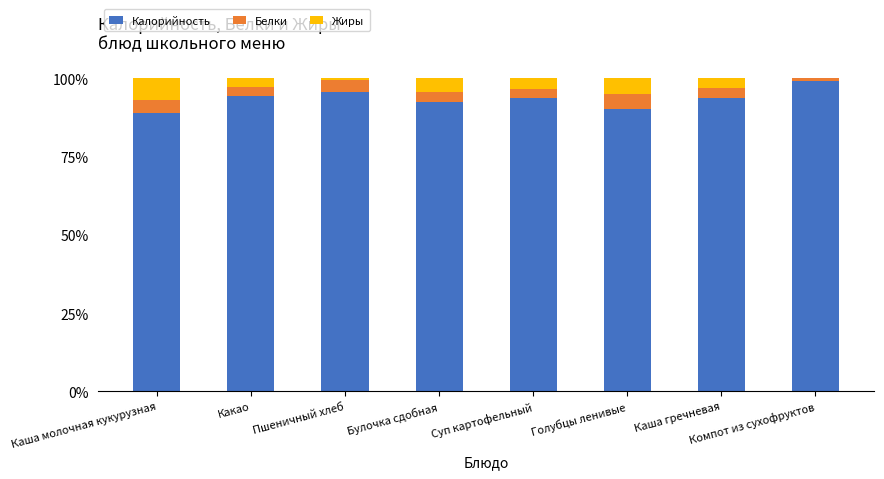

What is the sum of all Калорийность values?

748.2